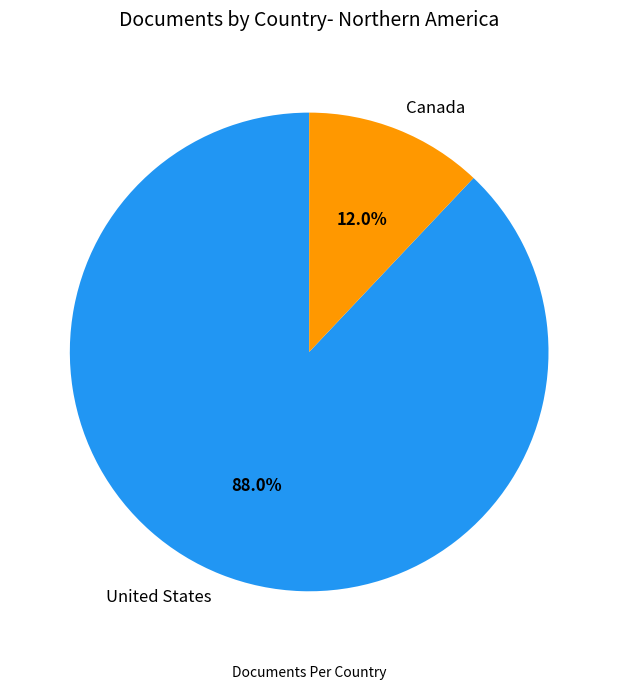

To the nearest percent, what portion does United States represent?

88%